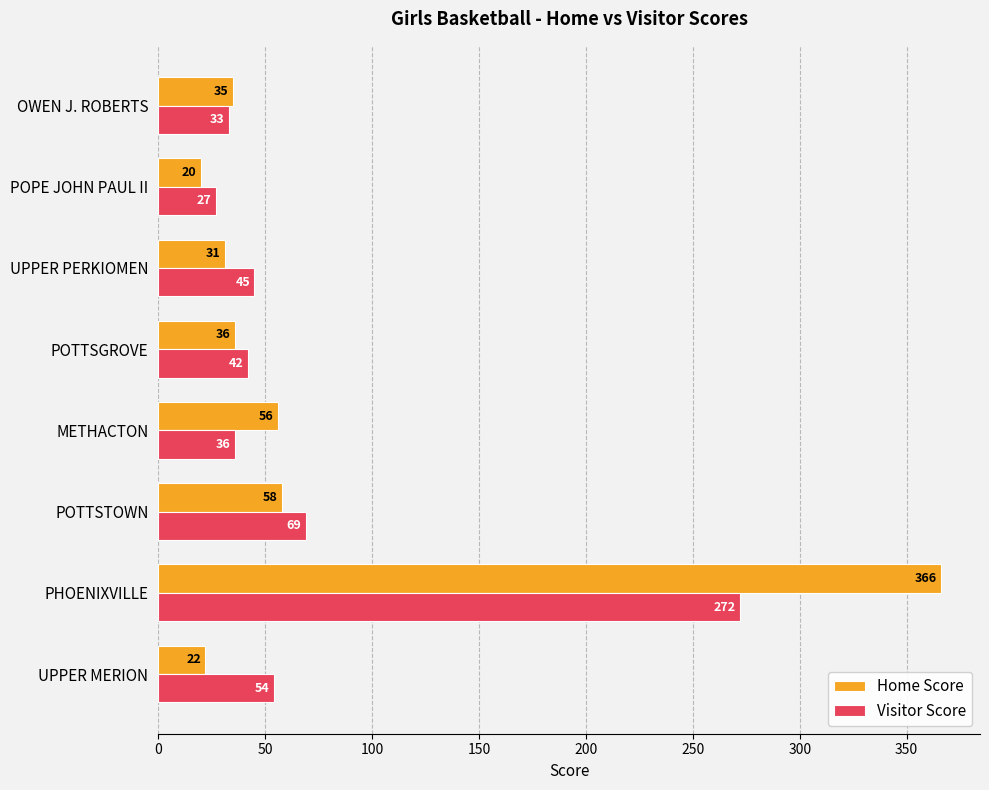

Where is Home Score nearest to the value 193?

POTTSTOWN